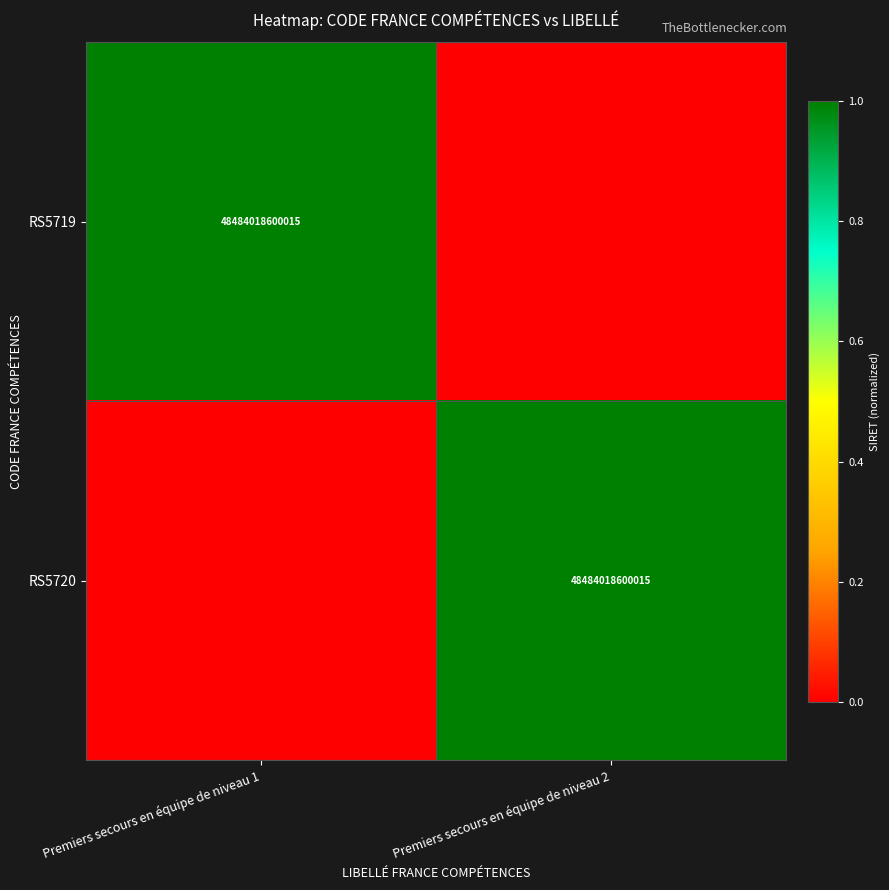

The value of RS5719 at Premiers secours en équipe de niveau 1 is 48484018600015. True or false?

True